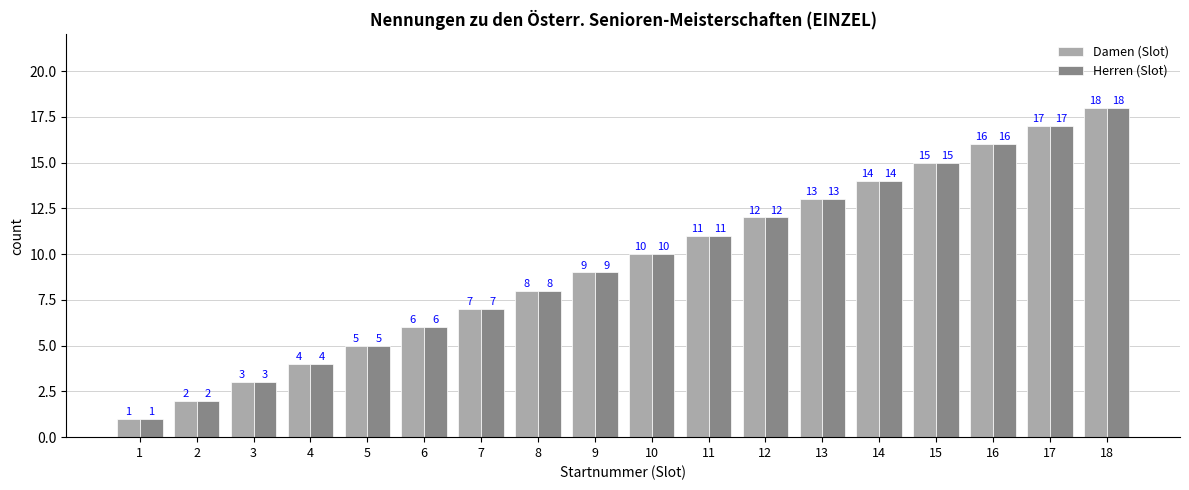

Rank the categories by Damen (Slot) value from lowest to highest.

1, 2, 3, 4, 5, 6, 7, 8, 9, 10, 11, 12, 13, 14, 15, 16, 17, 18